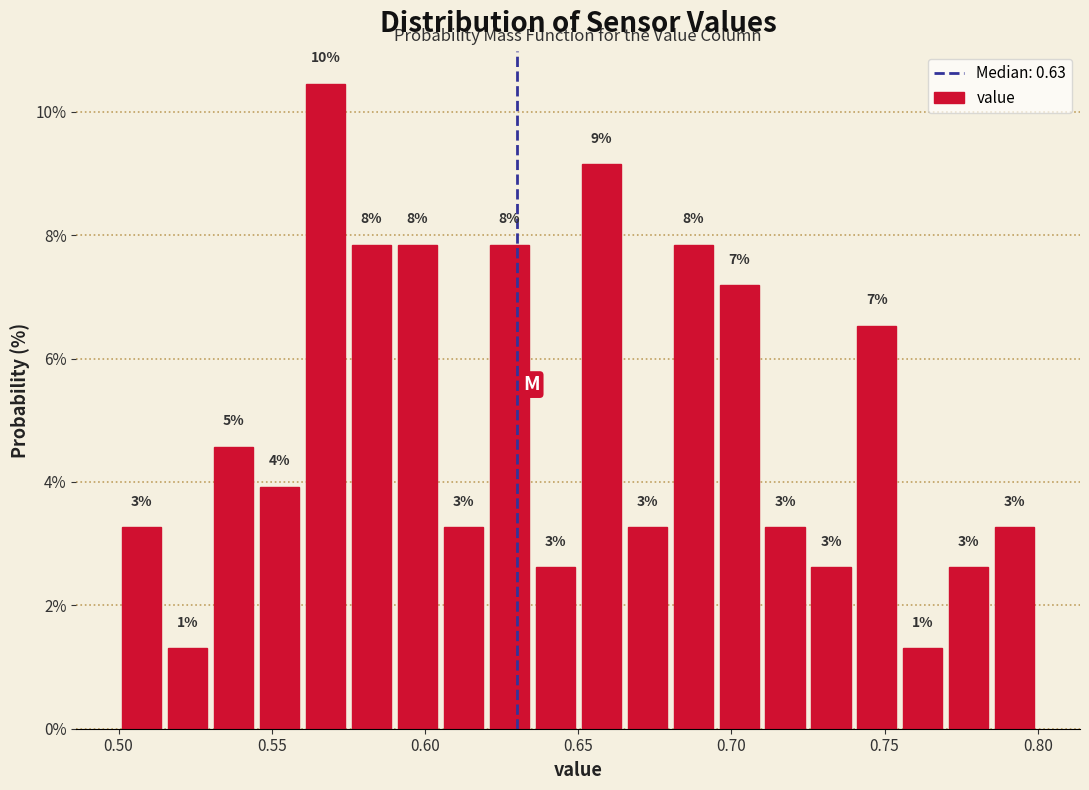

Read against the x-axis, roughly where is the centre of the tallest bar?

0.570